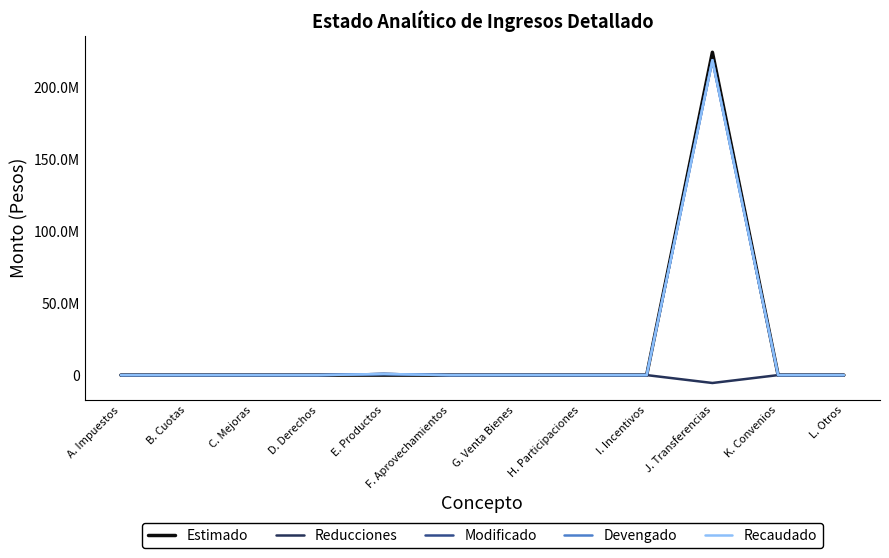

Does the chart have visible grid lines?

No